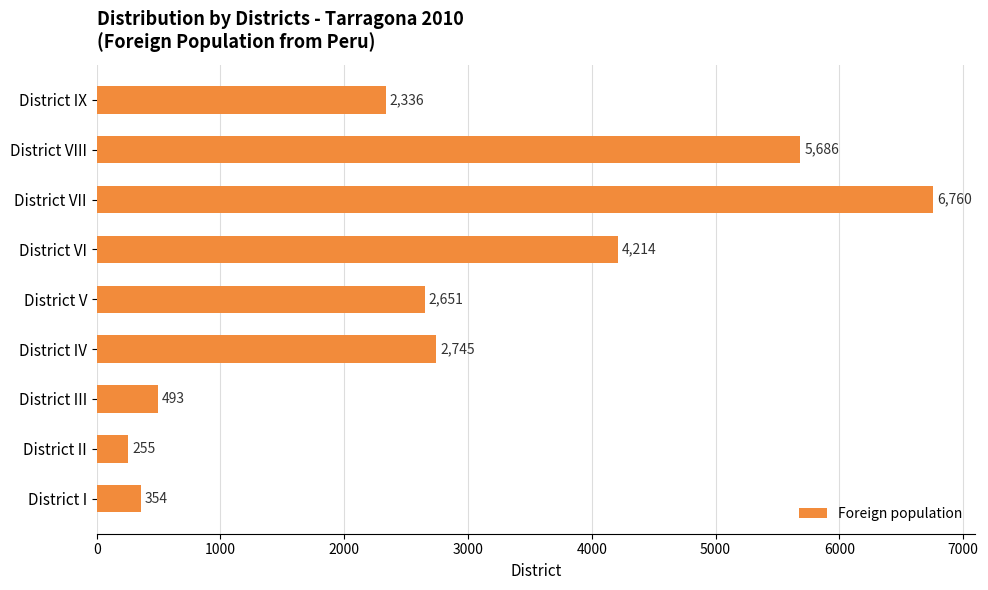

What is the change in value from District I to District VII?

+6406